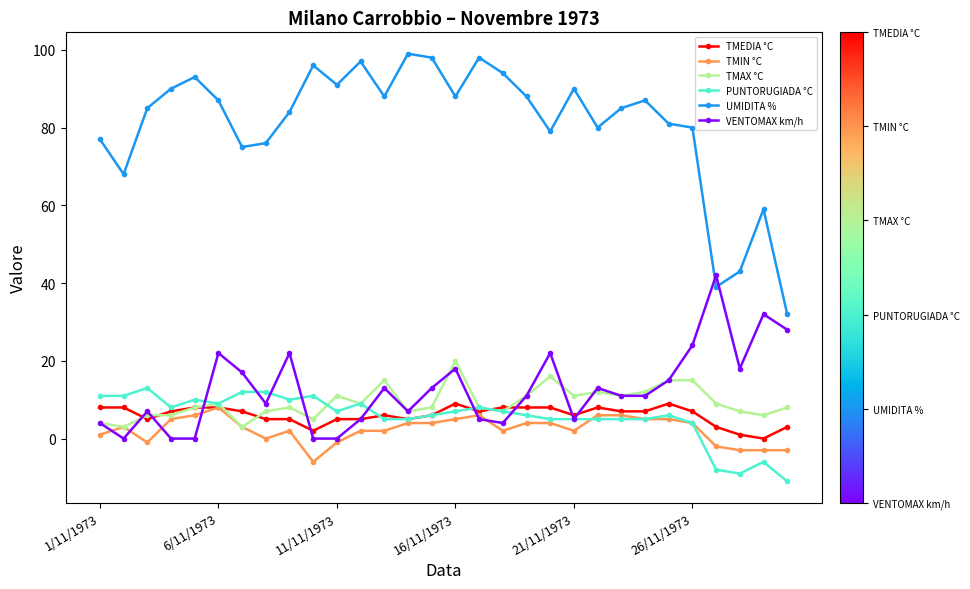

What are all the series names shown in the legend?

TMEDIA °C, TMIN °C, TMAX °C, PUNTORUGIADA °C, UMIDITA %, VENTOMAX km/h